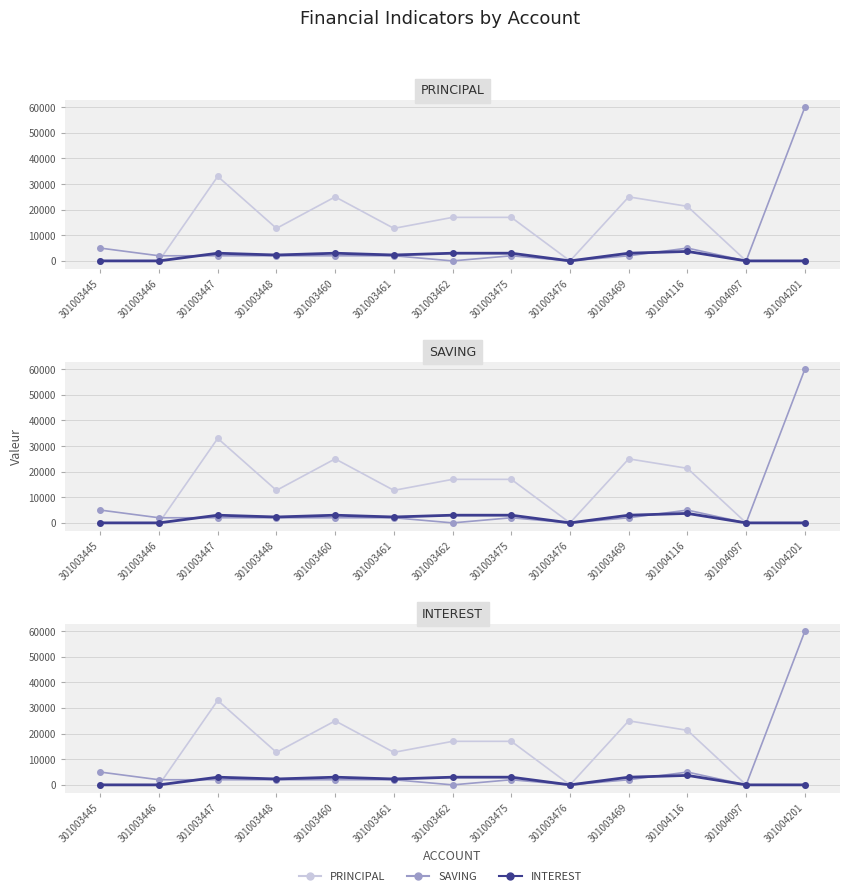

What is the spread (max minus min) of values at 301004116?

17600